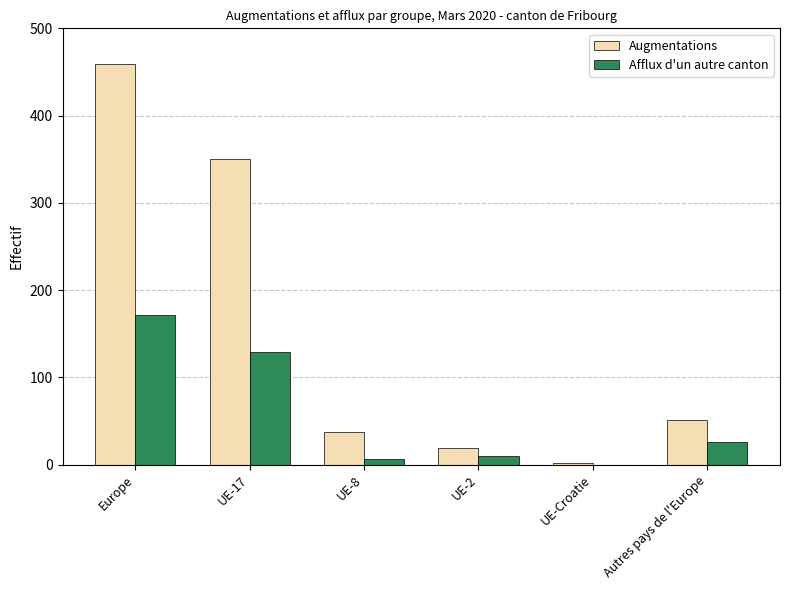

Count the number of categories in the chart.

6